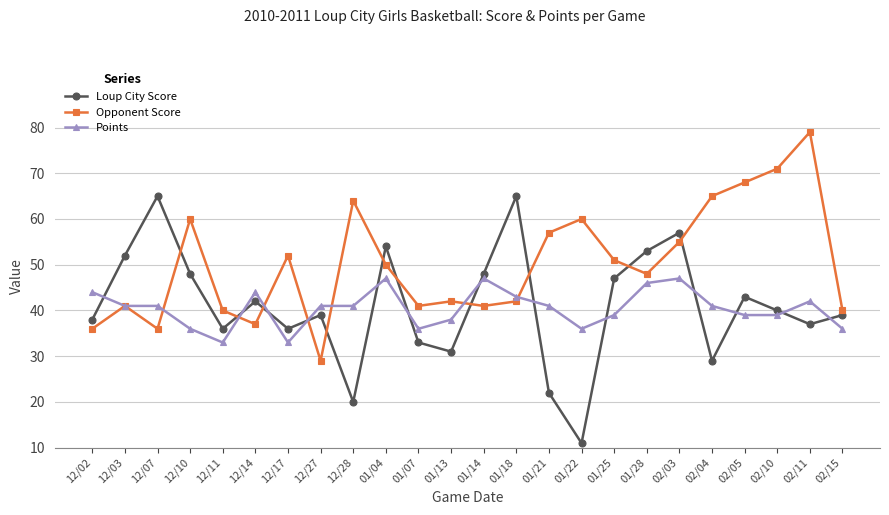

How many interior local peaks does the Opponent Score series have?

7